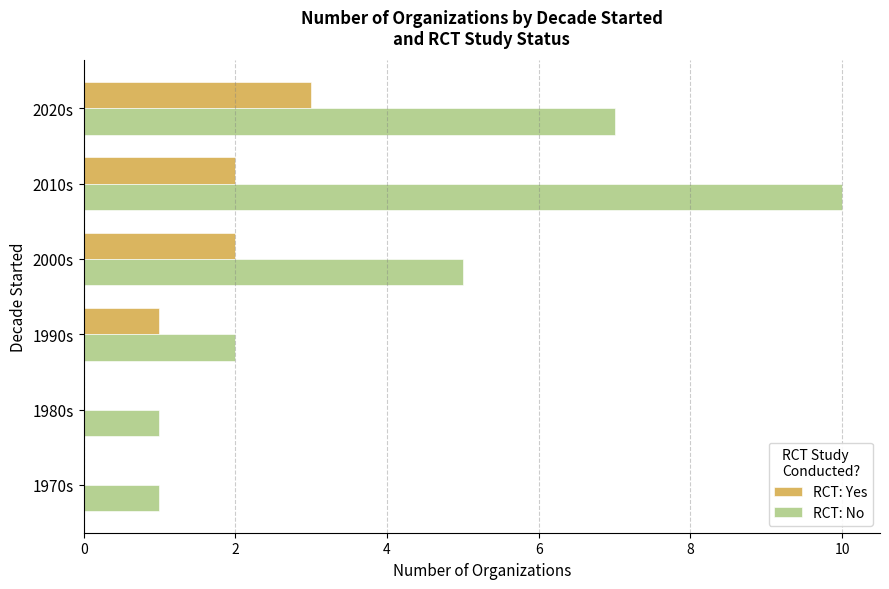

What is the highest value of the RCT: Yes series?

3